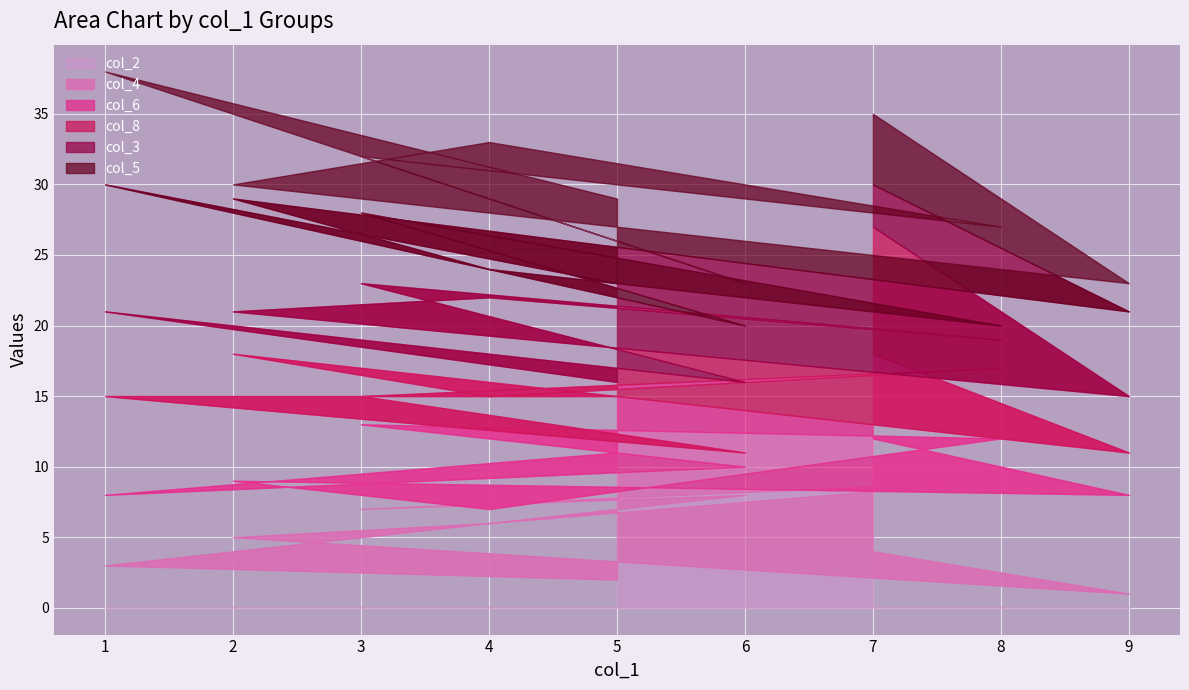

What is the total value across all series at 1?

38